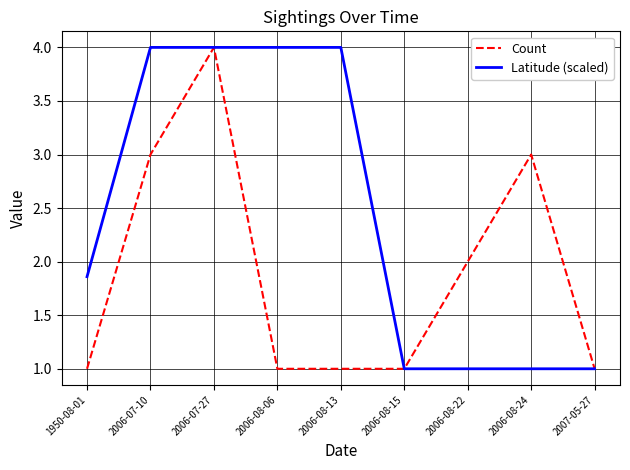

How many Count values are between 1 and 3?

8